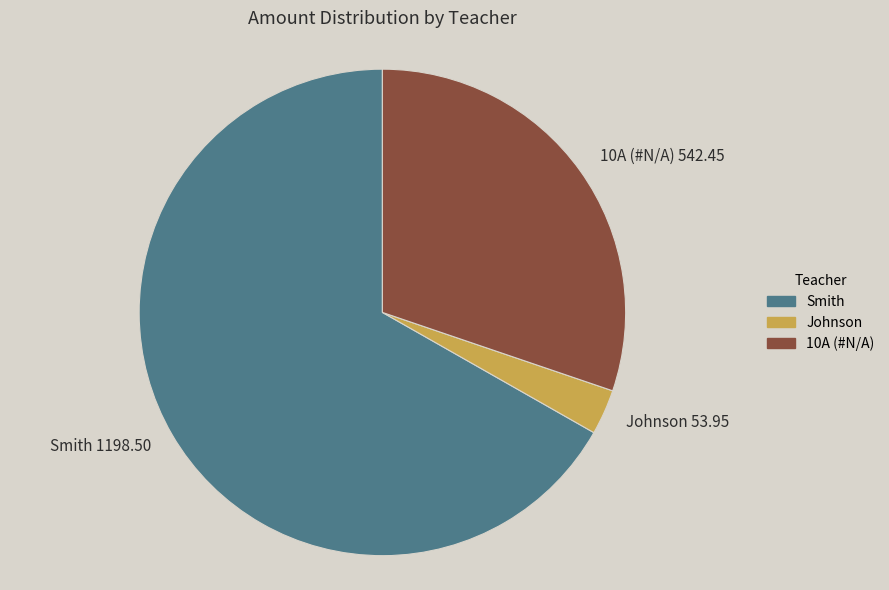

What is the majority slice?

Smith